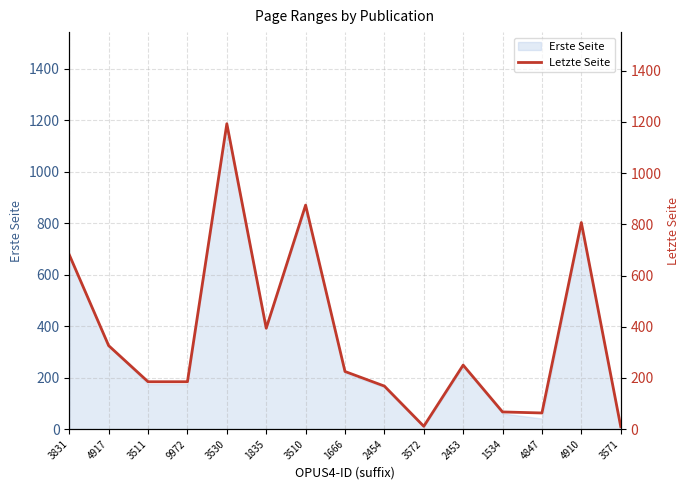

At which category does the chart reach its peak across all series?

3530